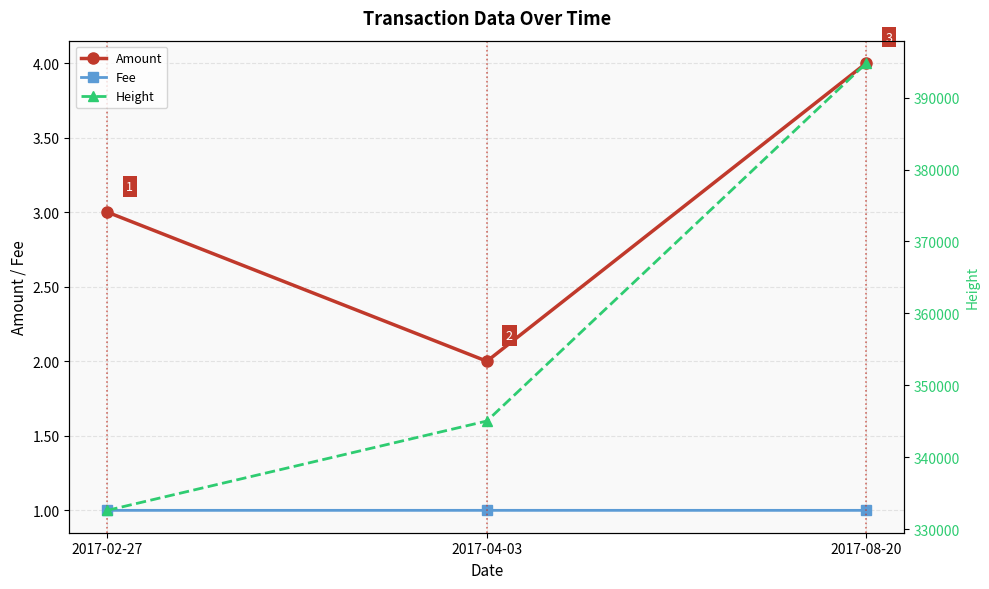

Between 2017-08-20 and 2017-04-03, which is larger?

2017-08-20